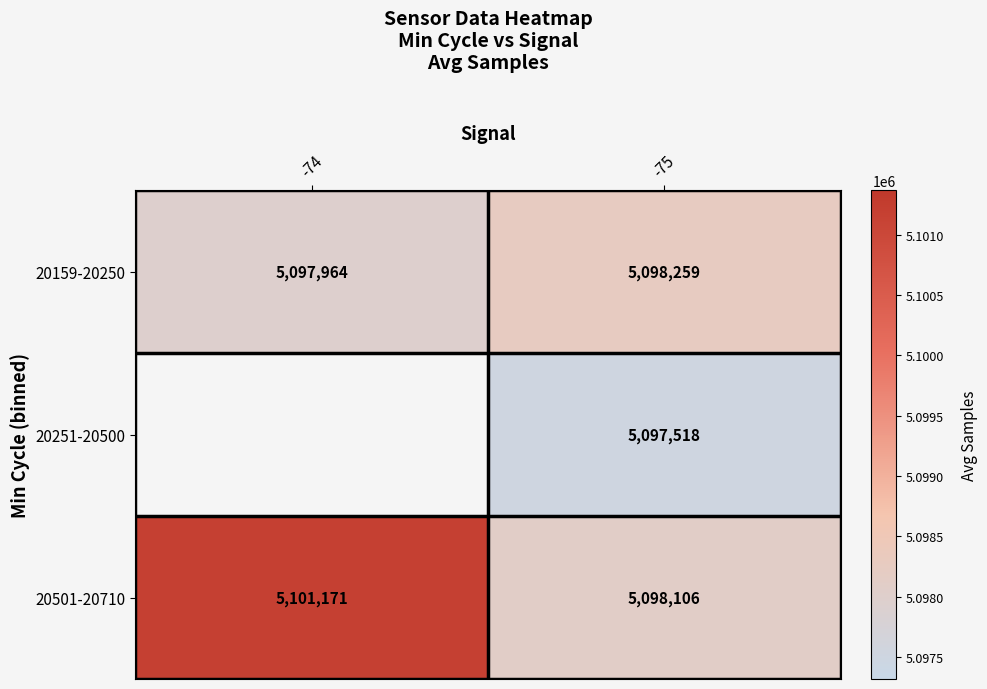

Is the value of 20251-20500 at -75 greater than the value of 20159-20250 at -75?

No